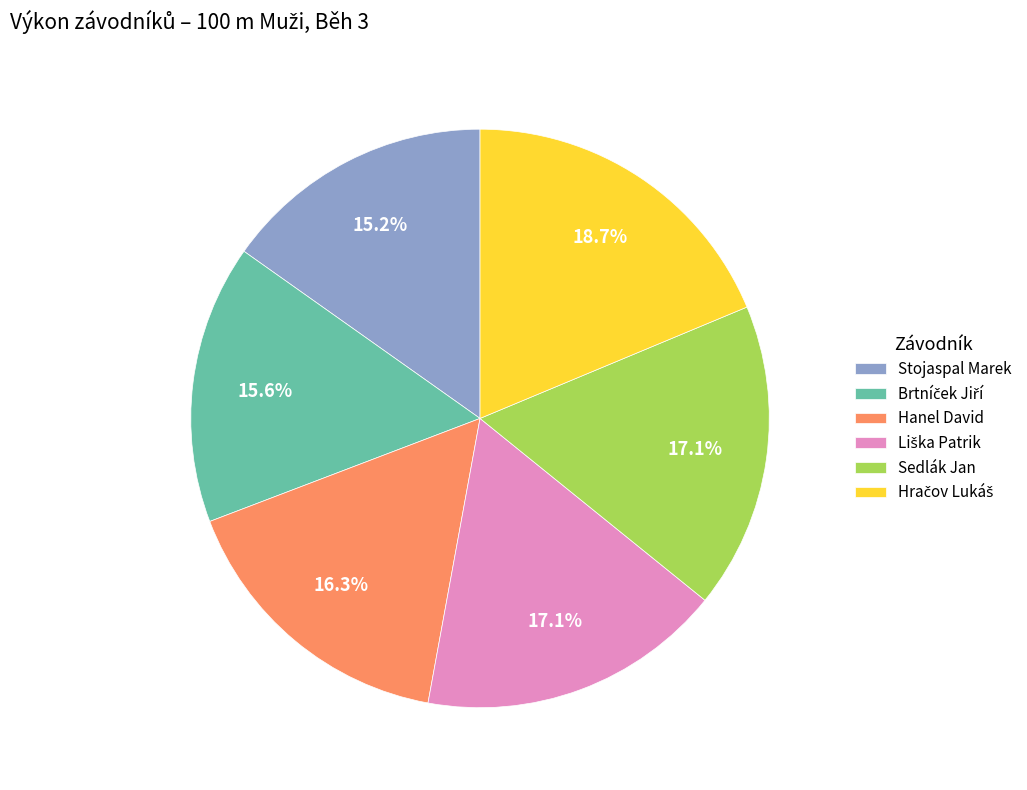

Does Sedlák Jan account for over 50% of the chart?

No